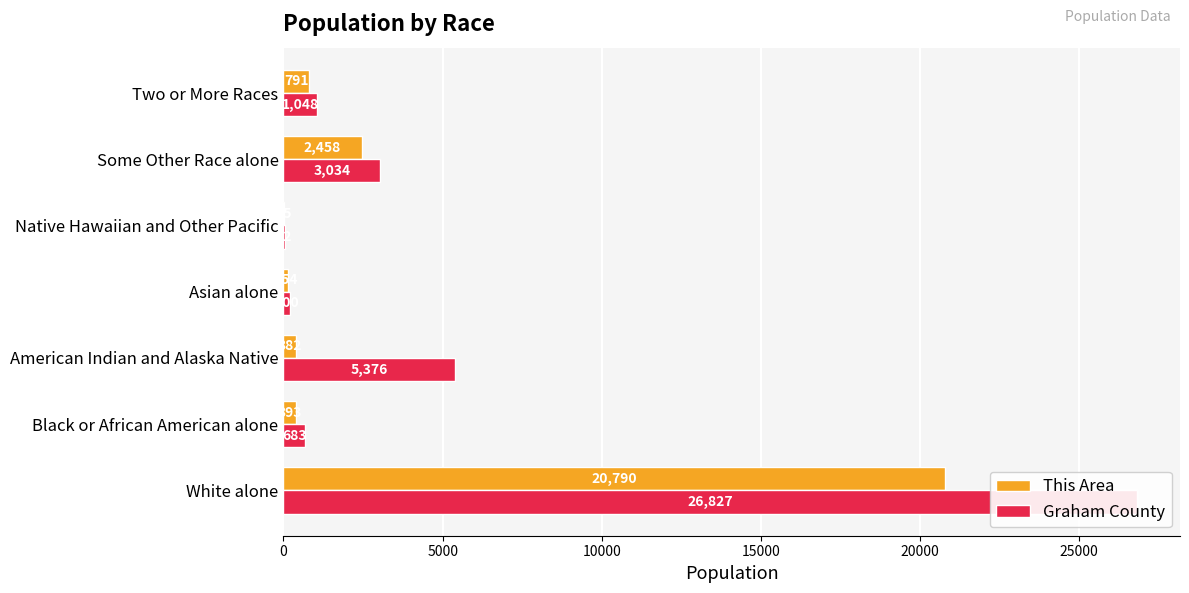

The This Area series shows 25 at Native Hawaiian and Other Pacific. True or false?

True